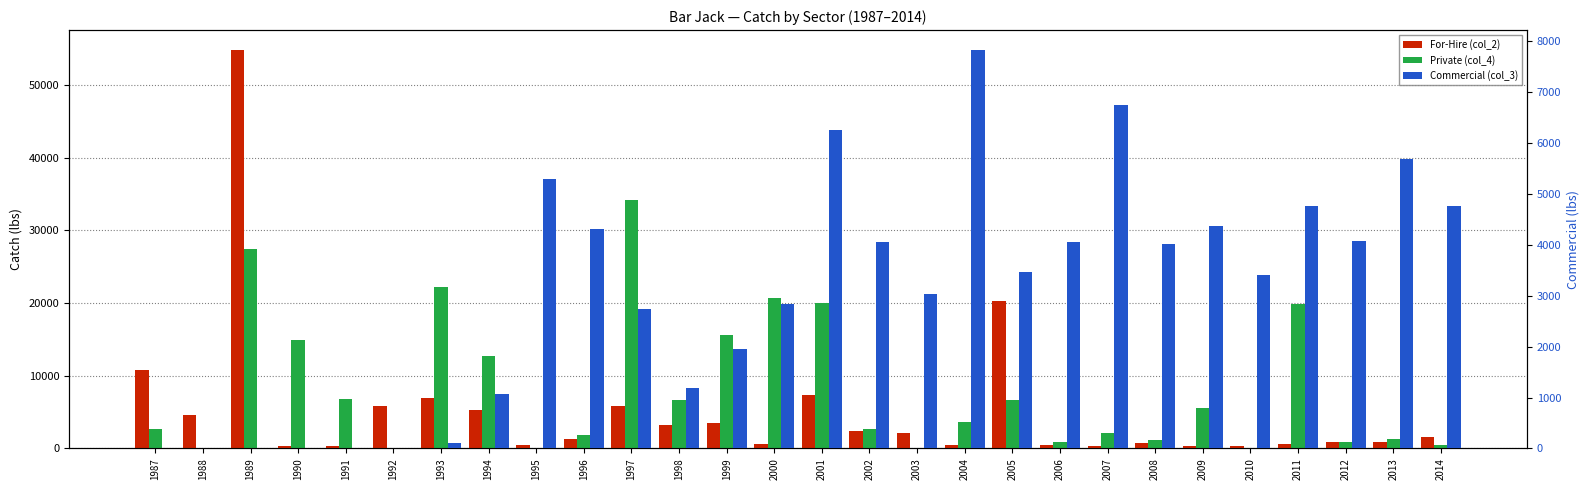

What is the difference between the maximum and minimum values in the Private (col_4) series?

34213.2